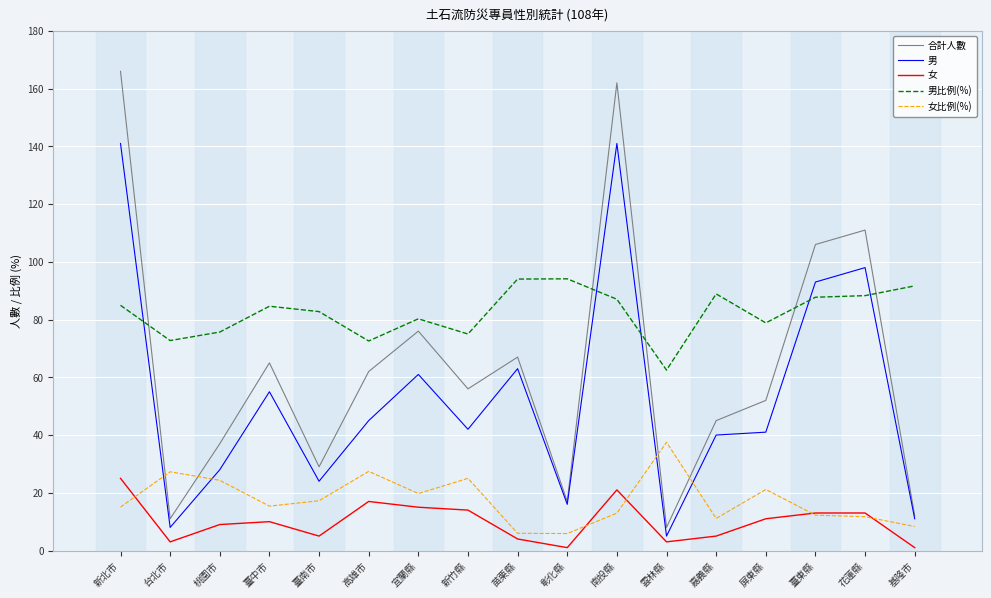

Which category has the highest value in the 合計人數 series?

新北市